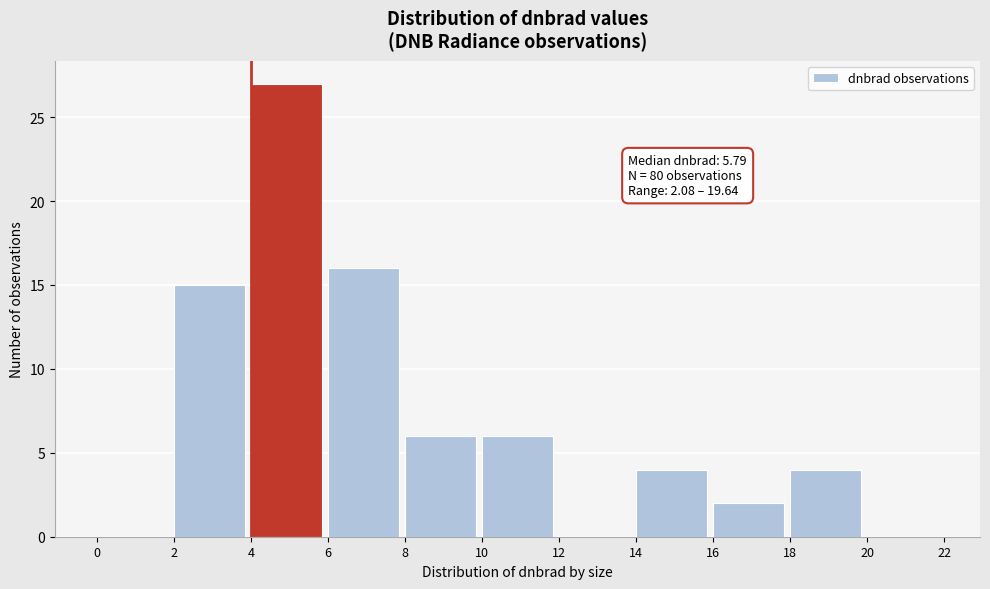

Which range on the x-axis has the tallest bar?

4 to 6